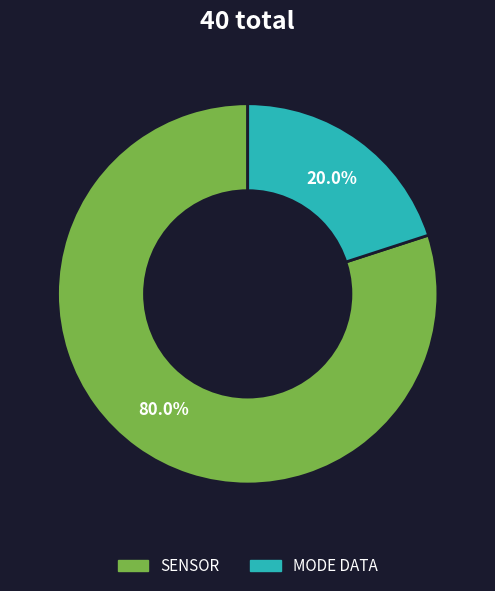

Does any single category account for the majority?

Yes